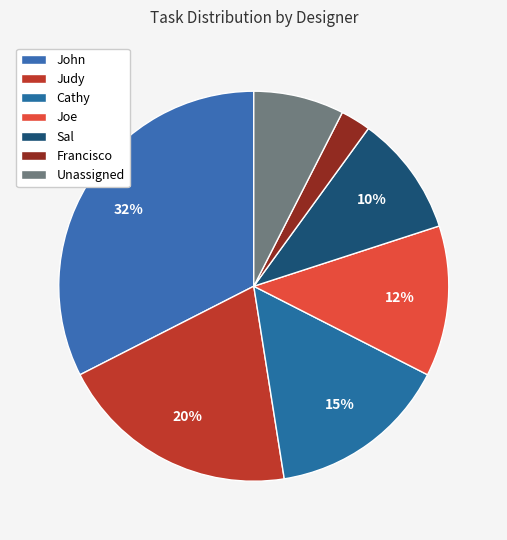

Which category has the smallest portion of the pie?

Francisco